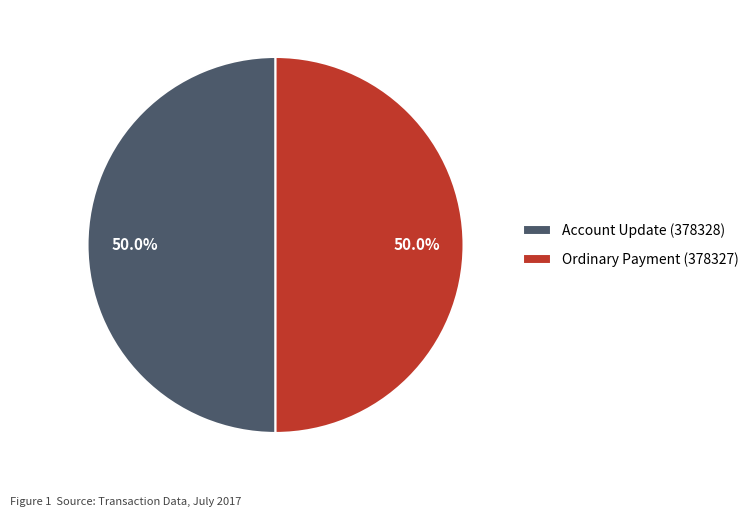

Approximately how many times larger is the value at Account Update (378328) compared to Ordinary Payment (378327)?

1.0